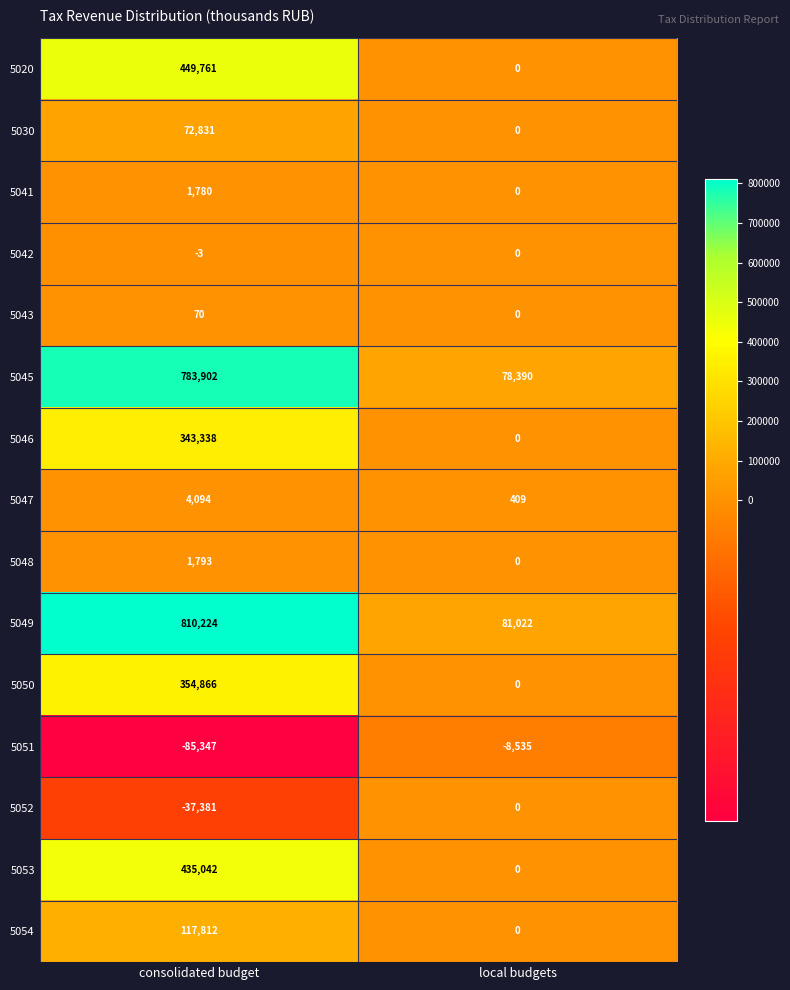

What is the approximate value of 5047 at local budgets?

409